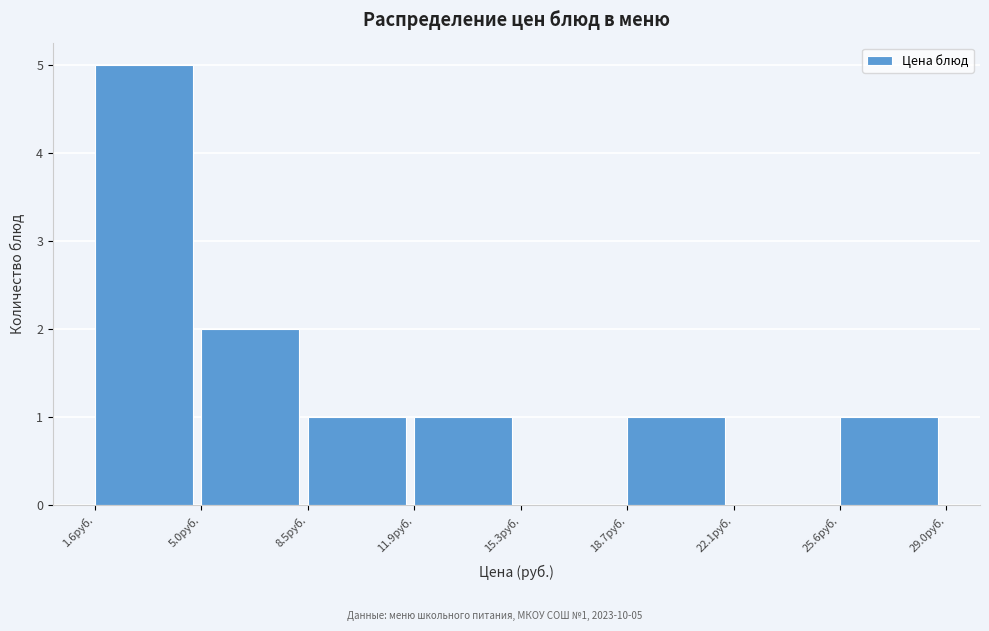

Over which range of the x-axis is the bar tallest?

1.5 to 5.0